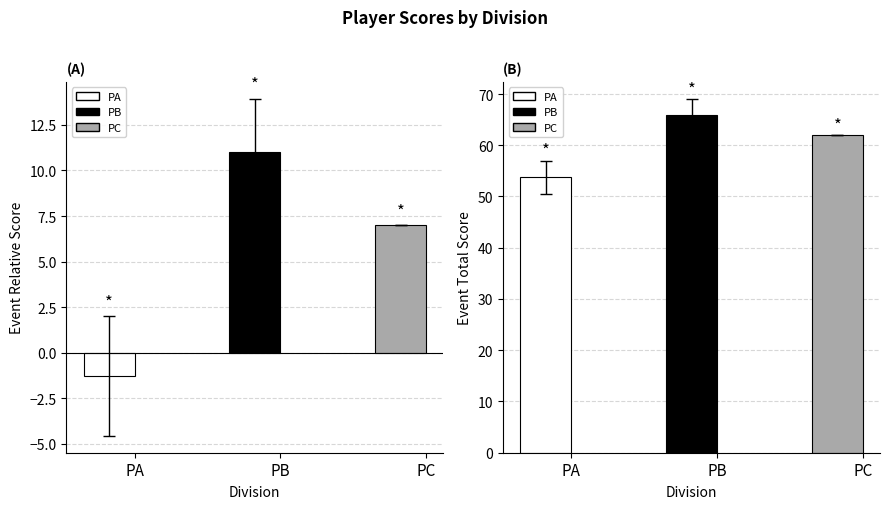

What is the average value of the event_relative_score series?

5.6